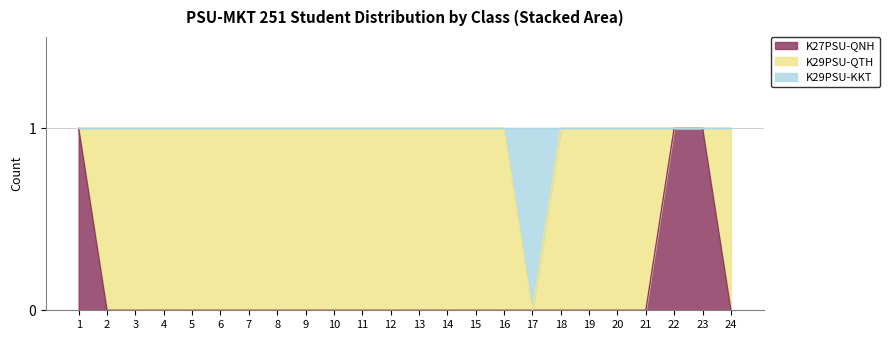

True or false: K27PSU-QNH has a value of 1 at 22.

True